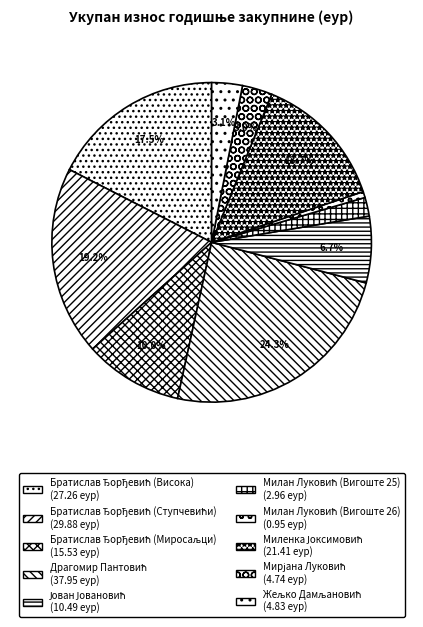

Does any single category account for the majority?

No